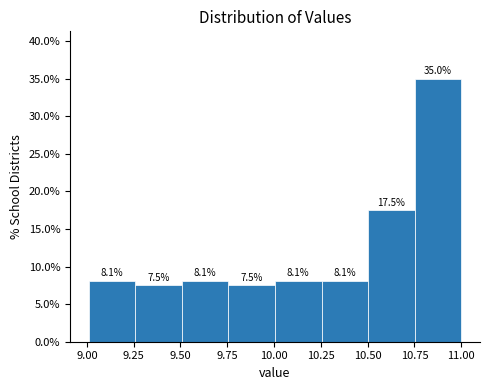

Reading left to right, list every bar in this chart as the range it spans on the x-axis followed by its height. The bar edges are not printed on the chart, so give them approximately, as read against the axis.

9.00 to 9.25: 8.1
9.25 to 9.50: 7.5
9.50 to 9.75: 8.1
9.75 to 10.00: 7.5
10.00 to 10.25: 8.1
10.25 to 10.50: 8.1
10.50 to 10.75: 17.5
10.75 to 11.00: 35.0